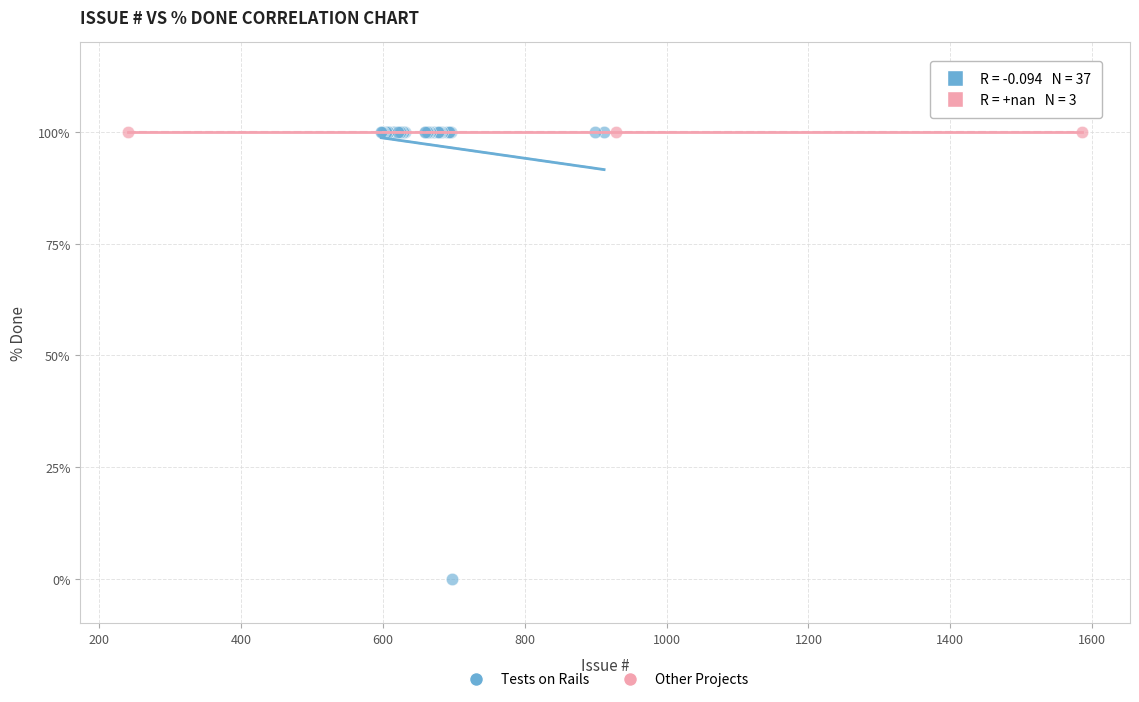

What are all the series names shown in the legend?

Tests on Rails, Other Projects